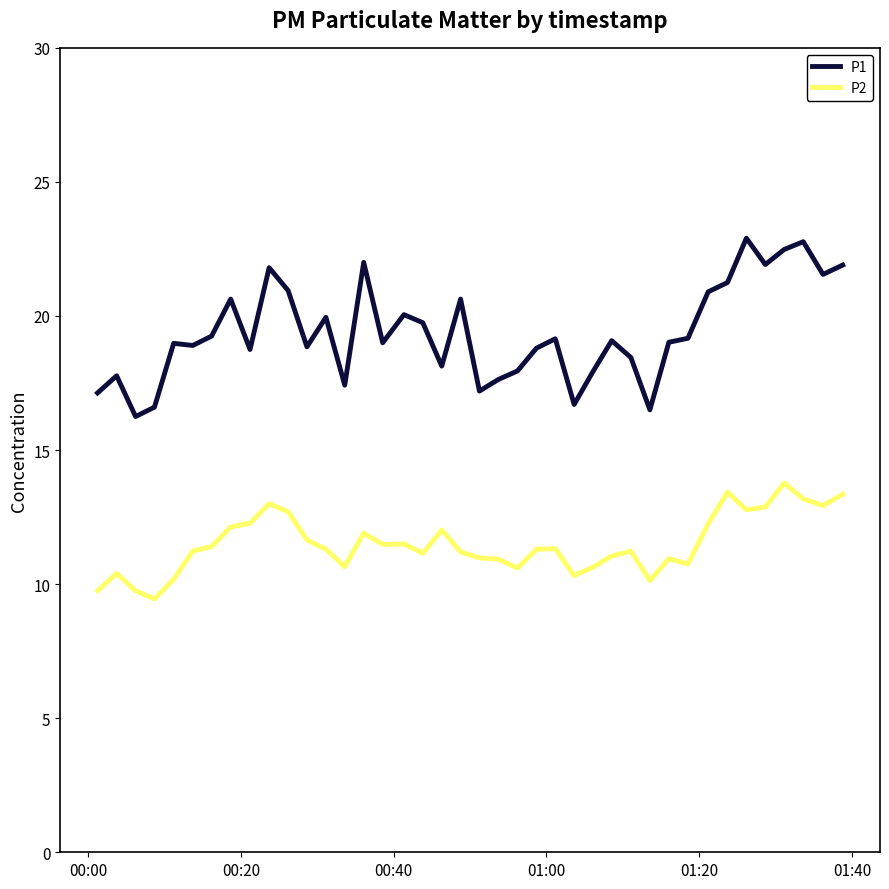

Which series has the widest spread of values?

P1